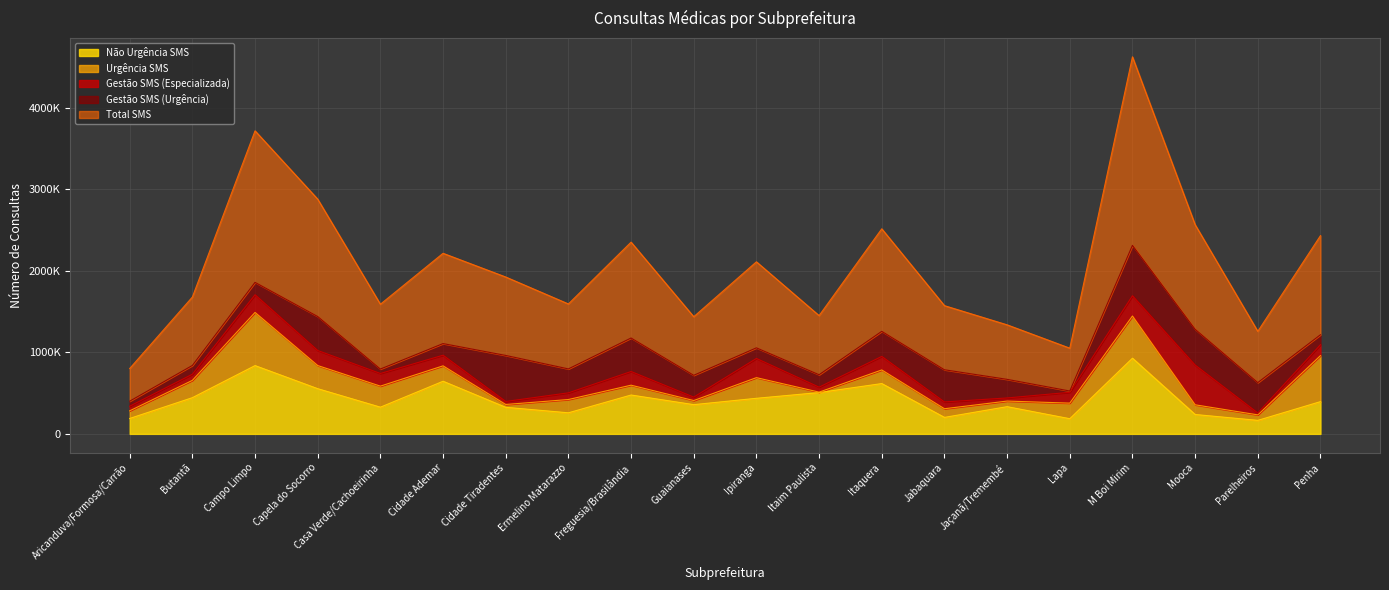

What is the label of the 3rd point from the left?

Campo Limpo